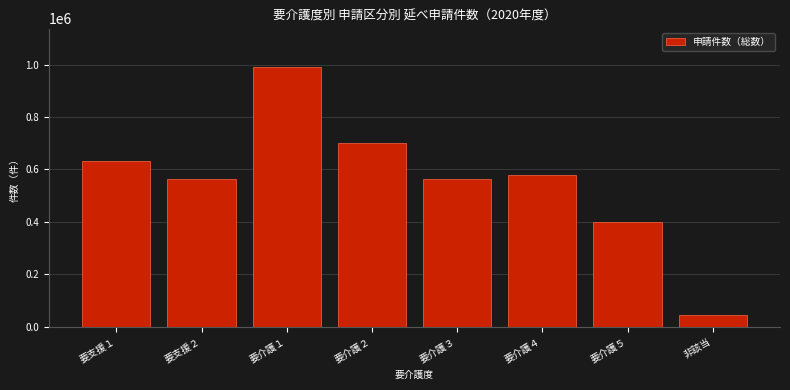

What is the minimum value shown in the chart?

43290